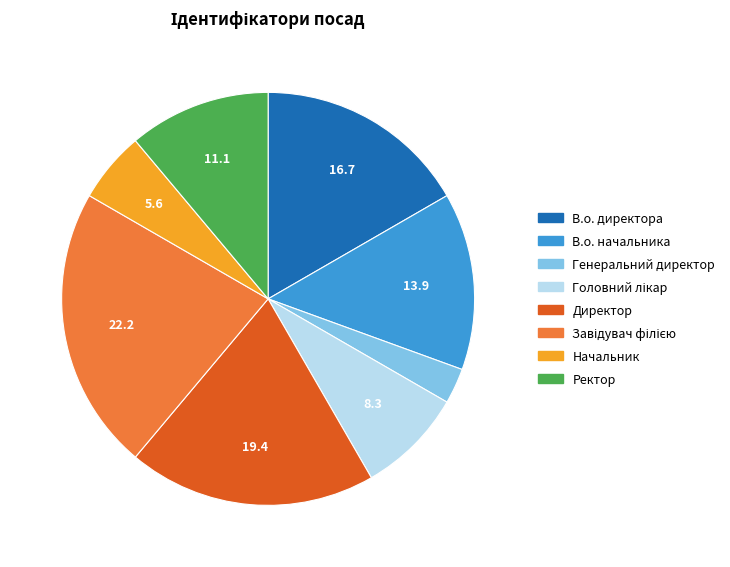

How many slices are in this pie chart?

8